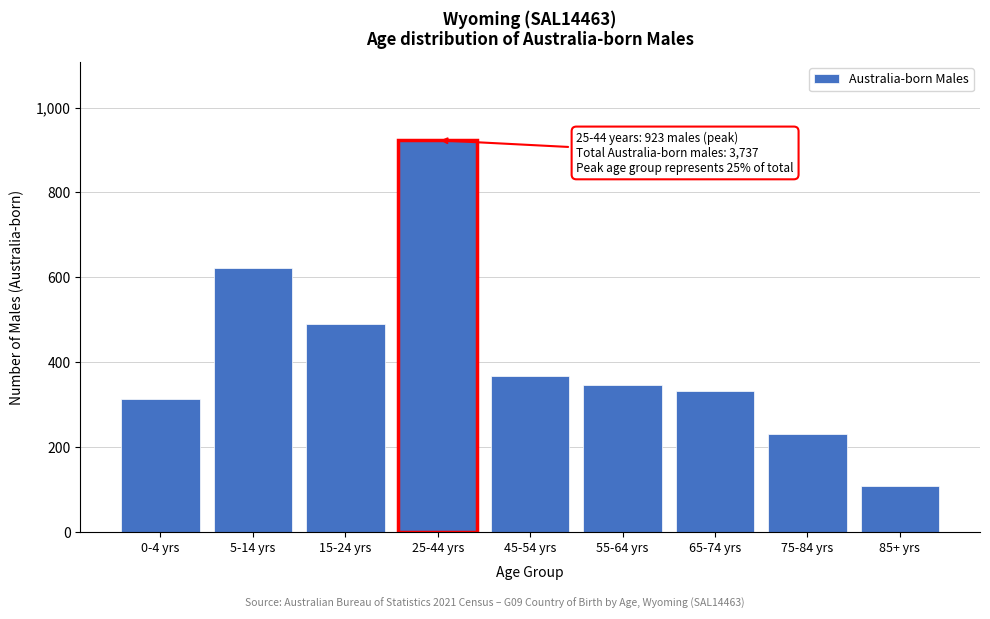

Reading left to right, what are all the values shown in this chart?

0-4 yrs=313	5-14 yrs=622	15-24 yrs=491	25-44 yrs=923	45-54 yrs=367	55-64 yrs=347	65-74 yrs=333	75-84 yrs=232	85+ yrs=109